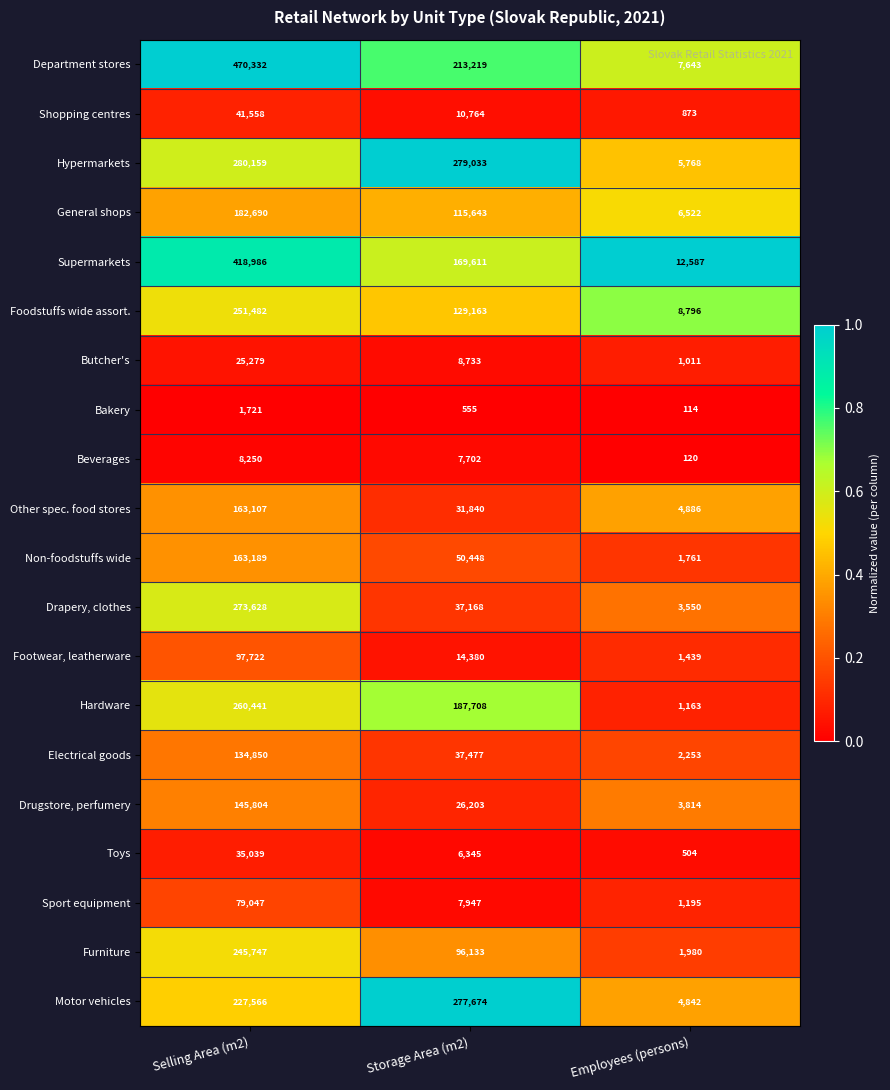

What is the sum of the Hypermarkets values at Selling Area (m2) and Storage Area (m2)?

559192